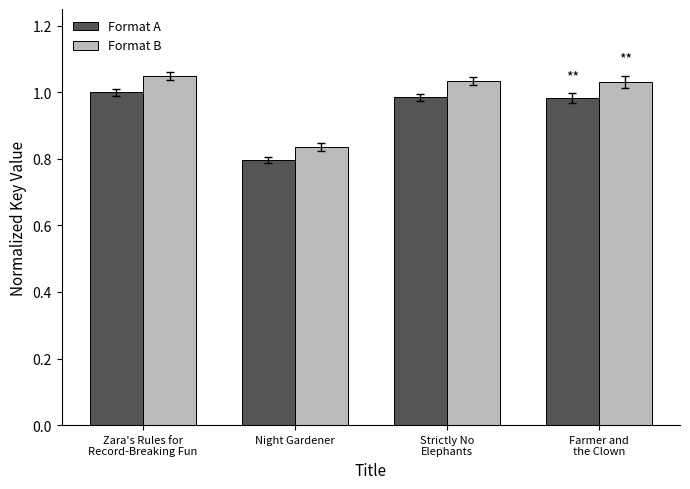

How many bars are there in total?

8